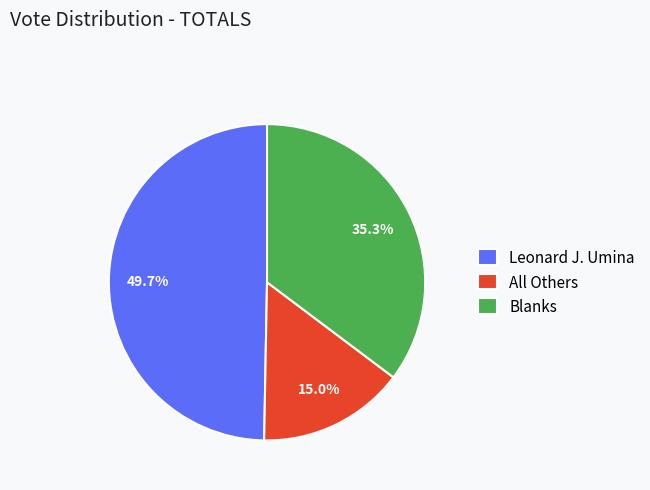

Which slice is the smallest?

All Others